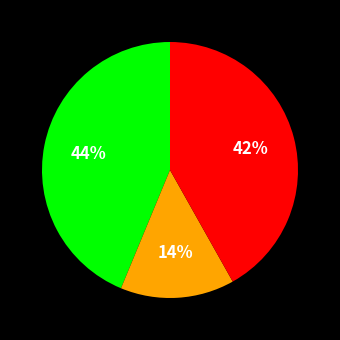

To the nearest percent, what is the average slice percentage?

33%